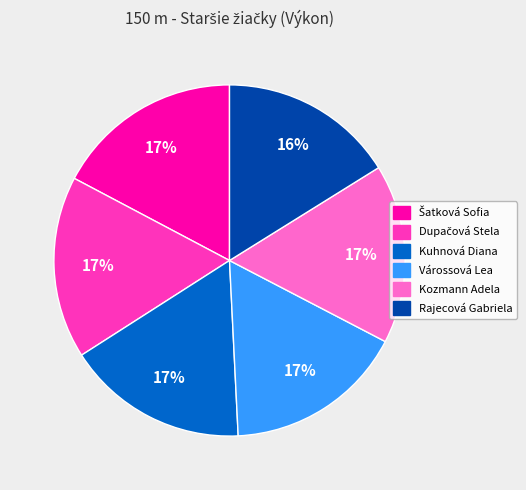

Do Kuhnová Diana and Várossová Lea together represent more than half of the pie?

No